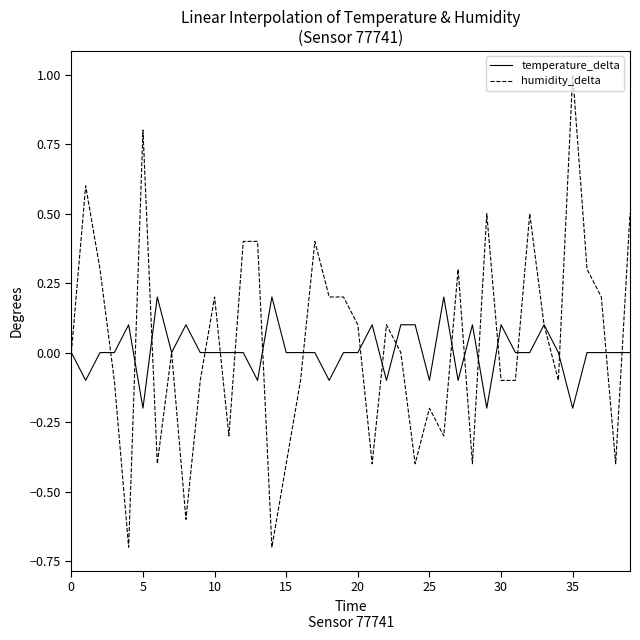

Which series has the largest range (max minus min)?

humidity_delta